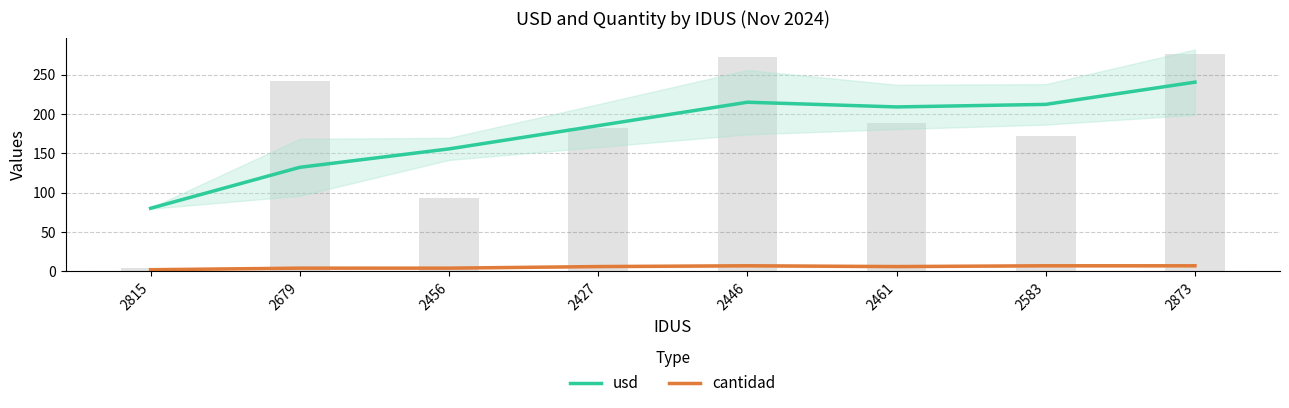

Count the number of data series in this chart.

2